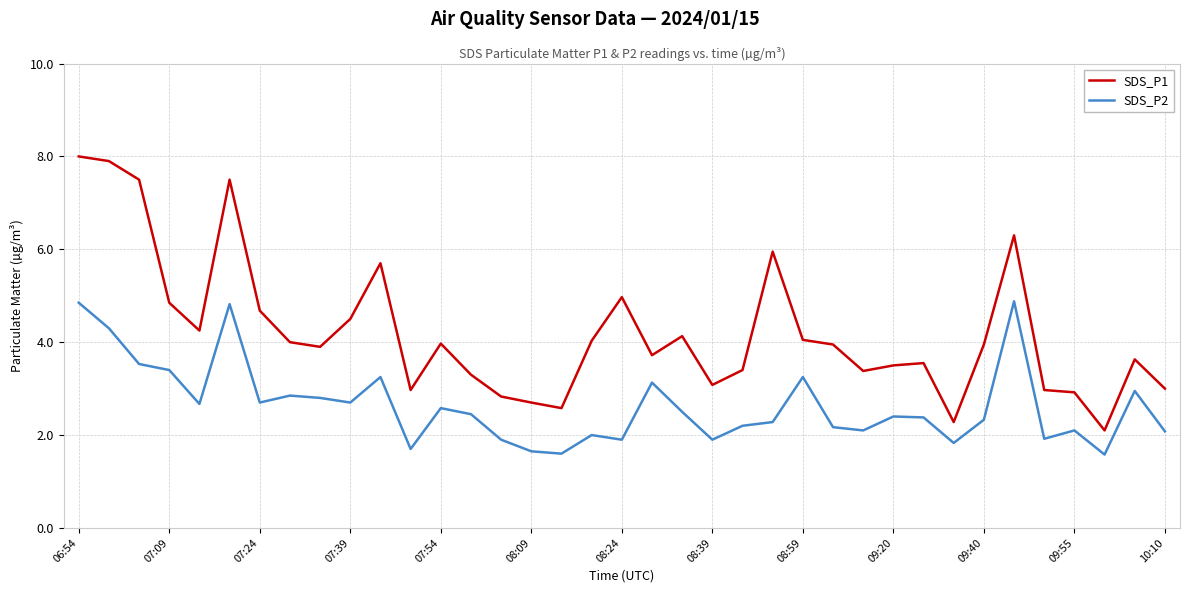

True or false: SDS_P1 and SDS_P2 cross at least once.

False